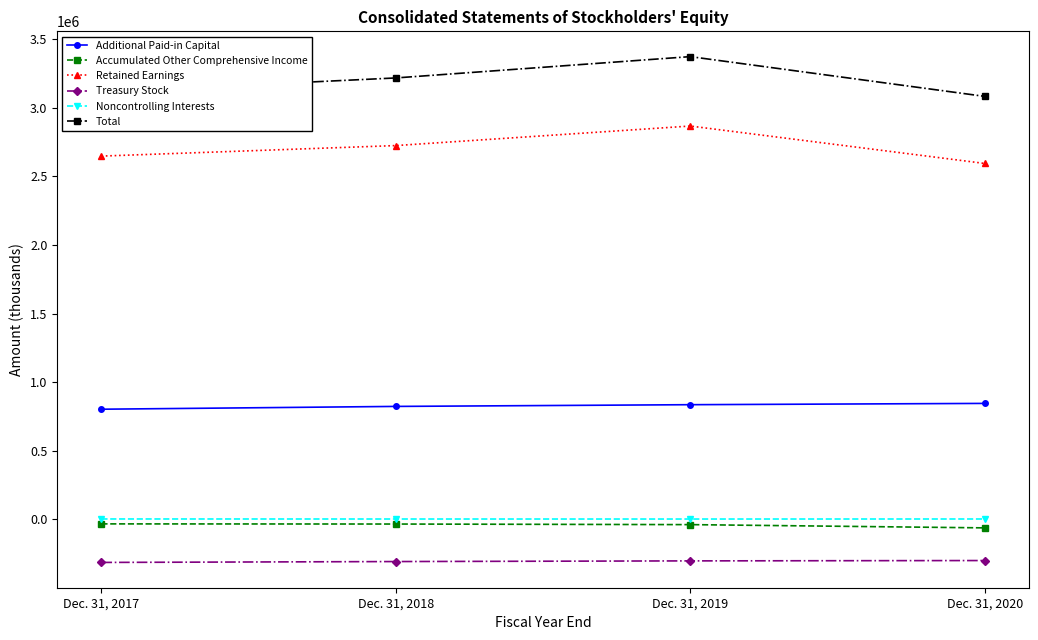

True or false: Additional Paid-in Capital and Retained Earnings intersect in this chart.

False